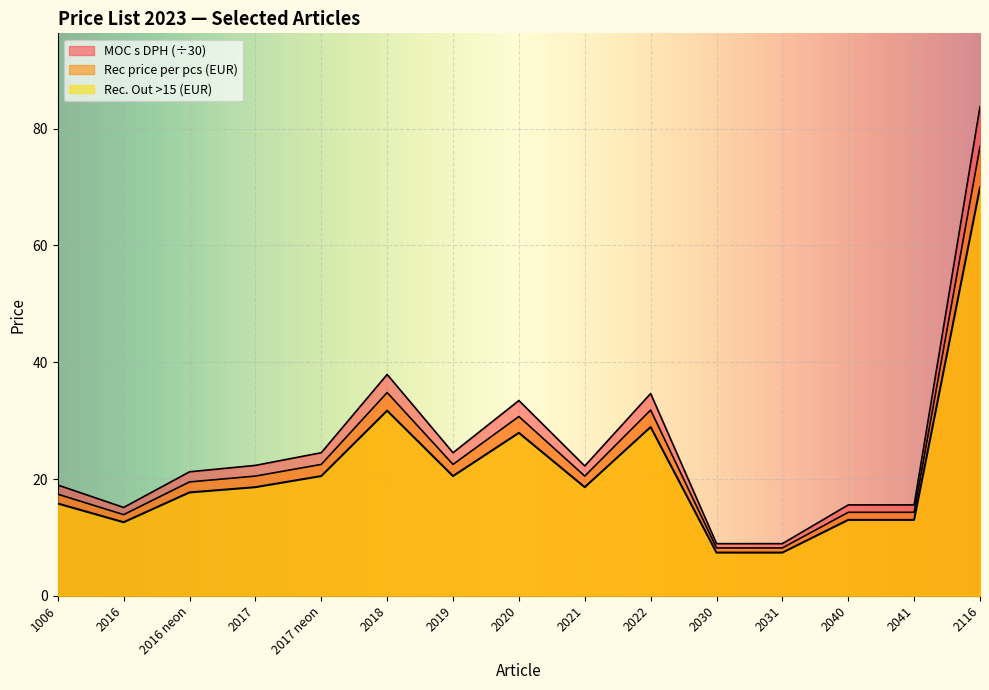

What is the value of the Rec price per pcs (EUR) point at the 2nd from the left?

13.9